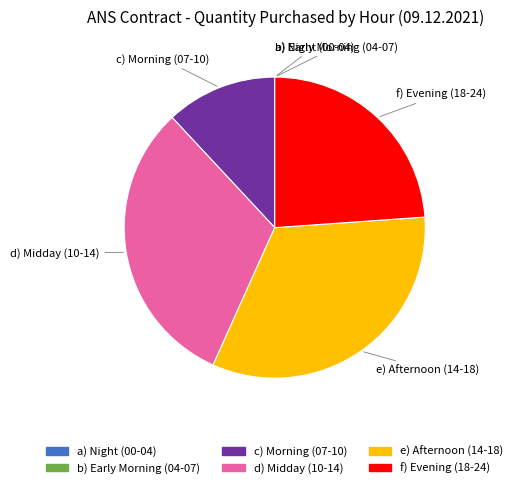

Does any single category account for the majority?

No